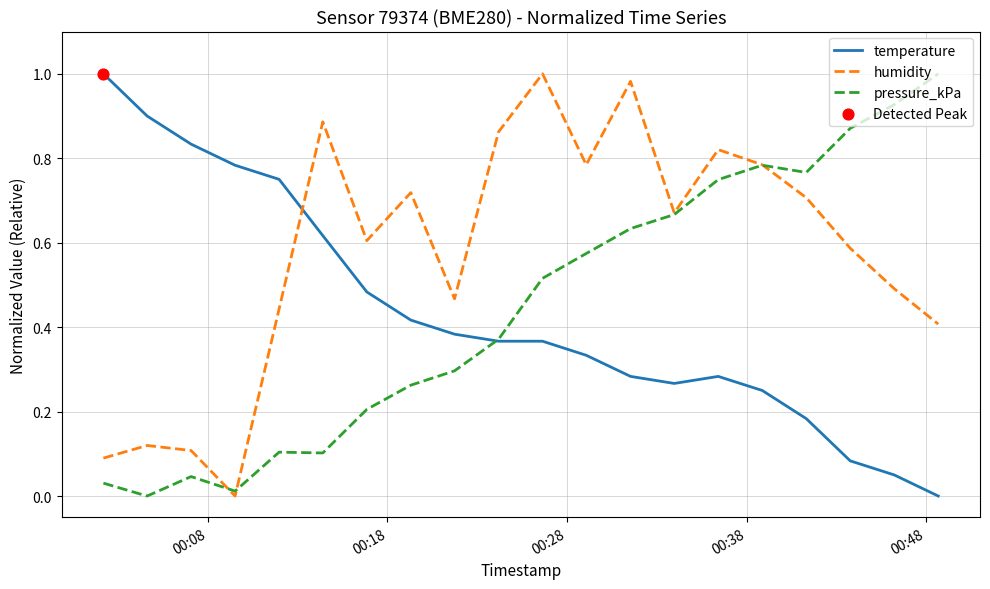

True or false: temperature and humidity cross at least once.

True